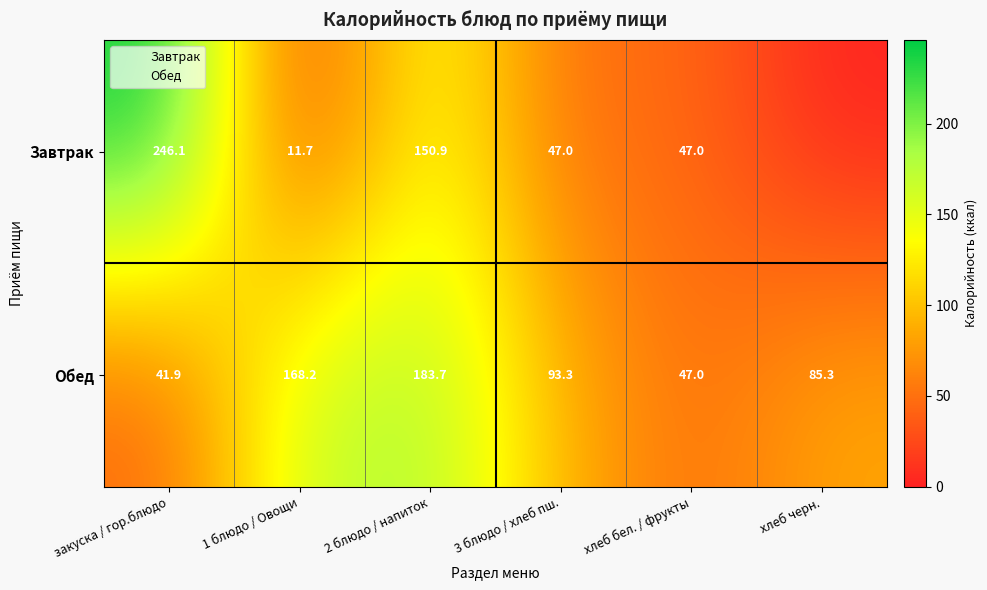

What is the spread (max minus min) of values at хлеб черн.?

85.3